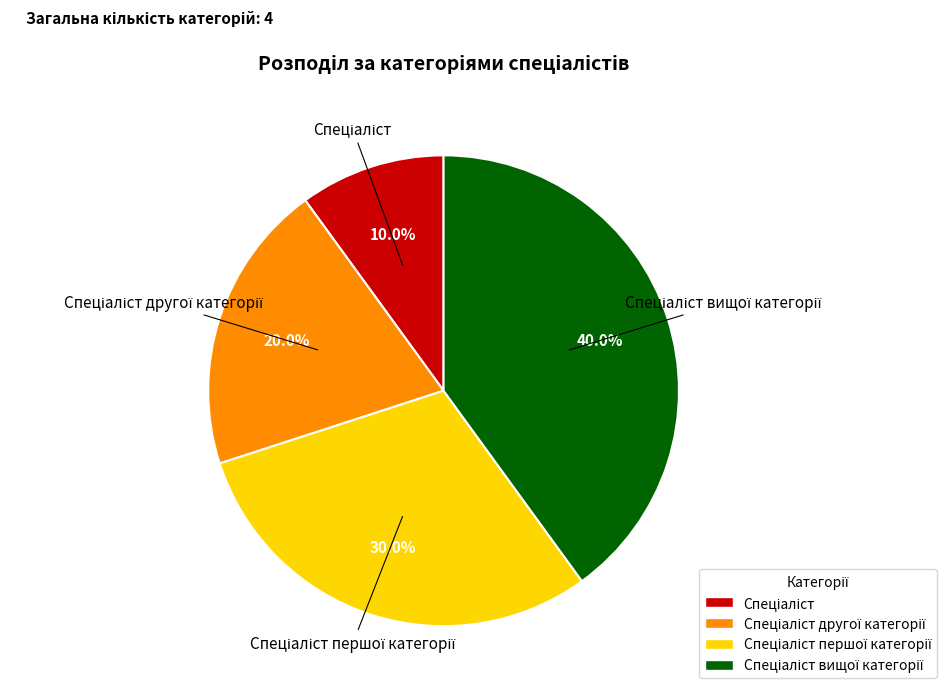

Is there a majority slice in this chart?

No